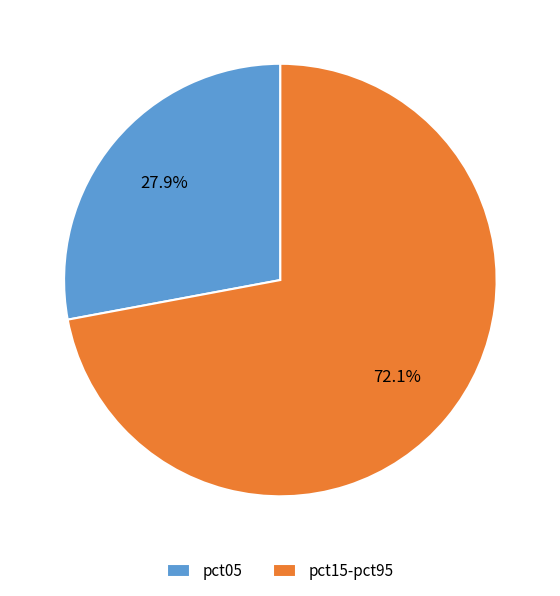

Which category has the biggest portion of the pie?

pct15-pct95